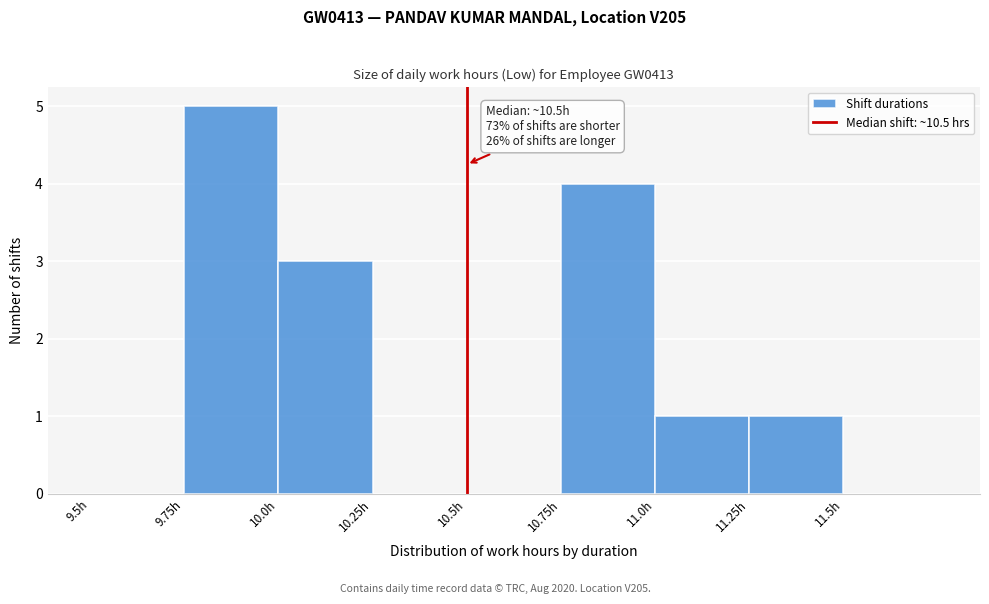

Over which range of the x-axis is the bar tallest?

9.75 to 10.00